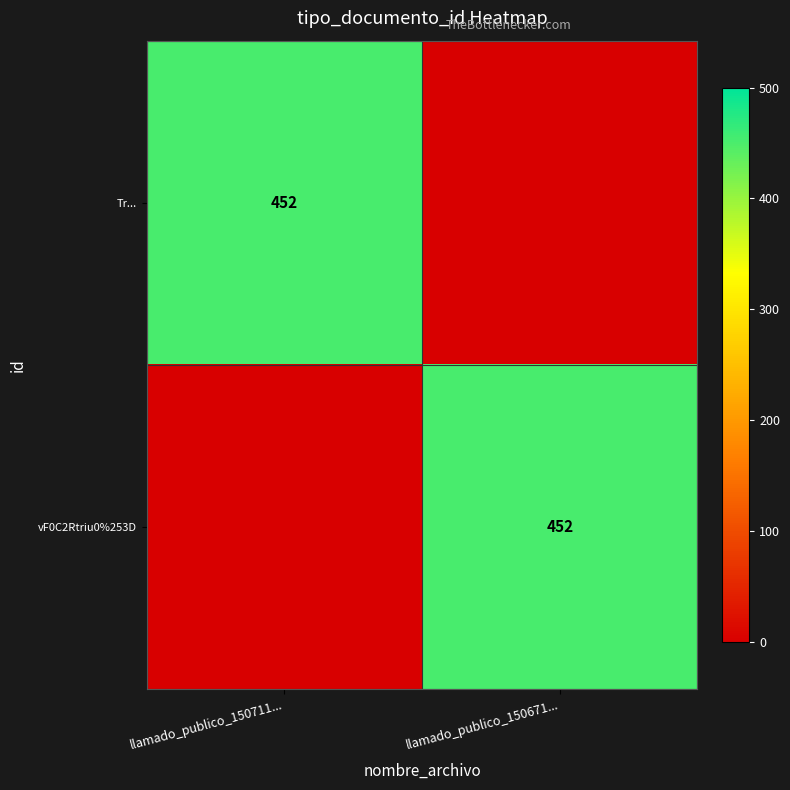

Between llamado_publico_150711... and llamado_publico_150671..., which is larger?

llamado_publico_150711...